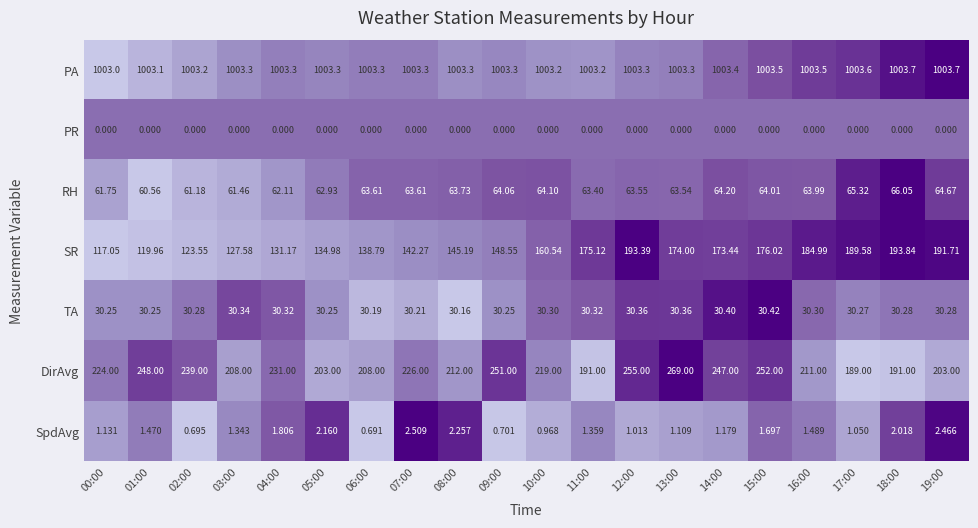

Rank the series by their maximum value, from lowest to highest.

PR, SpdAvg, TA, RH, SR, DirAvg, PA